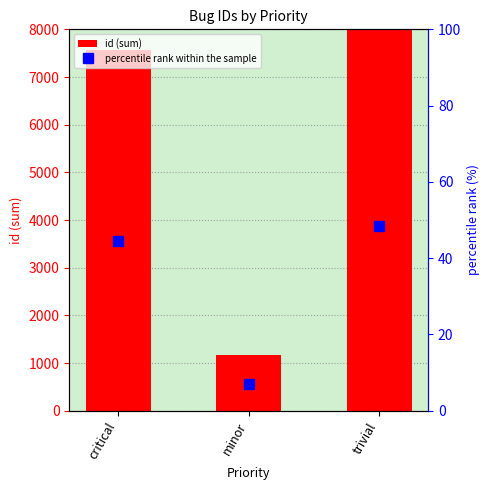

Which series has the largest range (max minus min)?

id (sum)